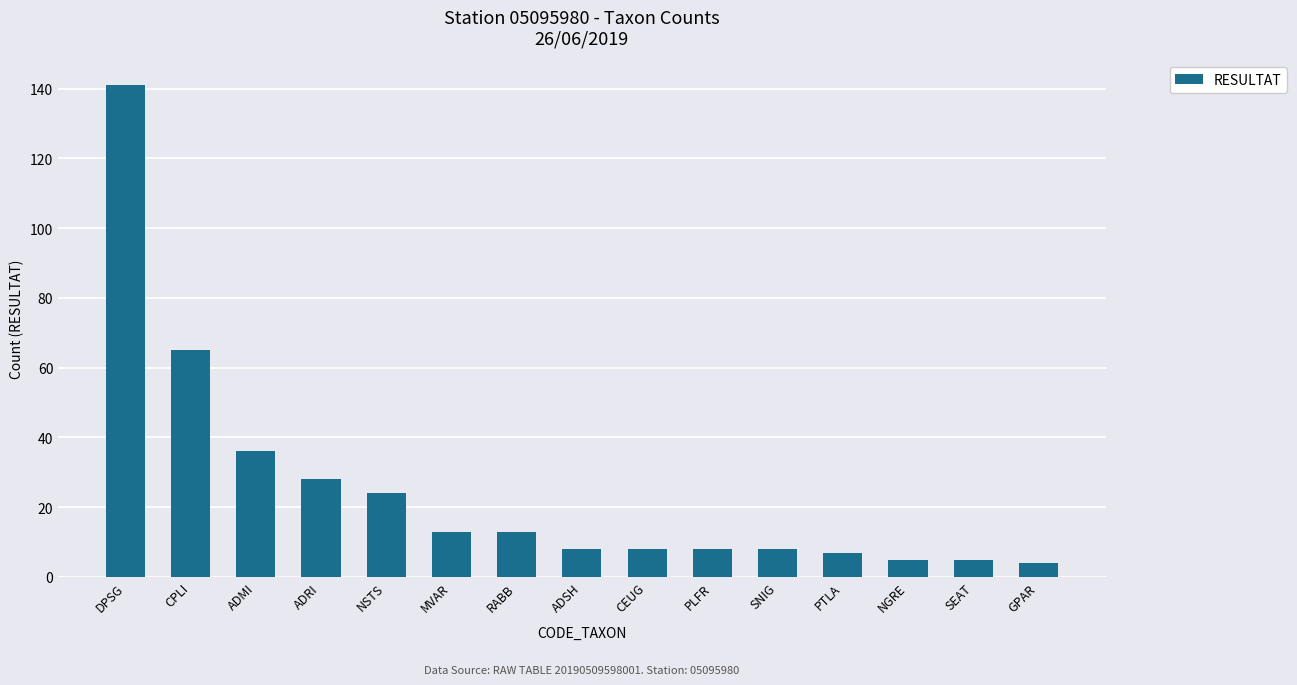

What is the difference between the maximum and minimum values?

137